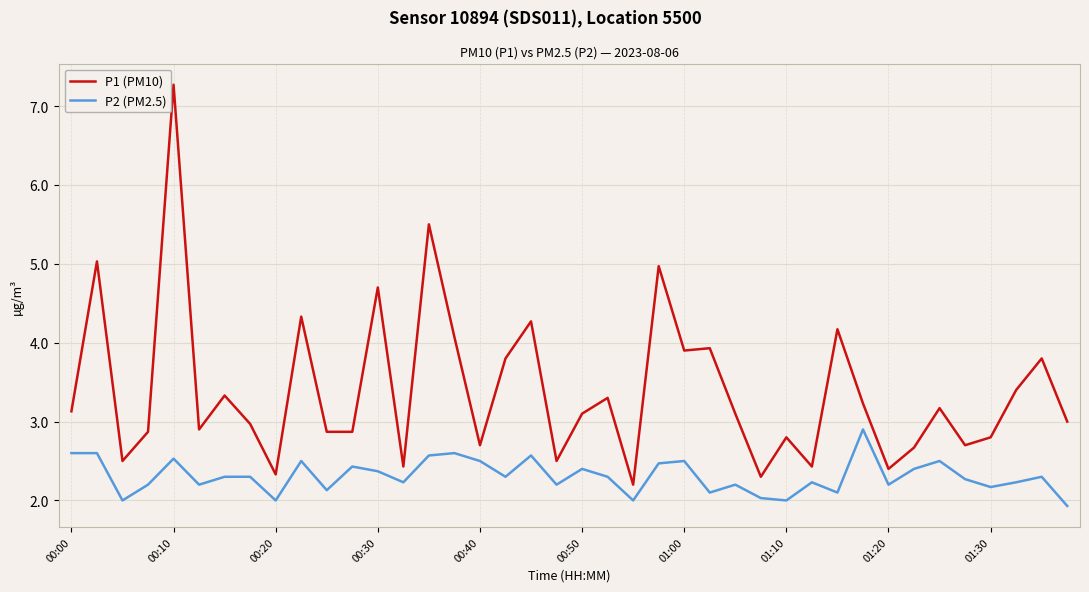

True or false: P2 (PM2.5) has more than 1 interior local peaks.

True